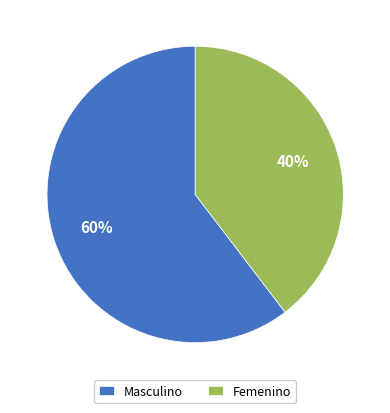

Which category has the biggest portion of the pie?

Masculino